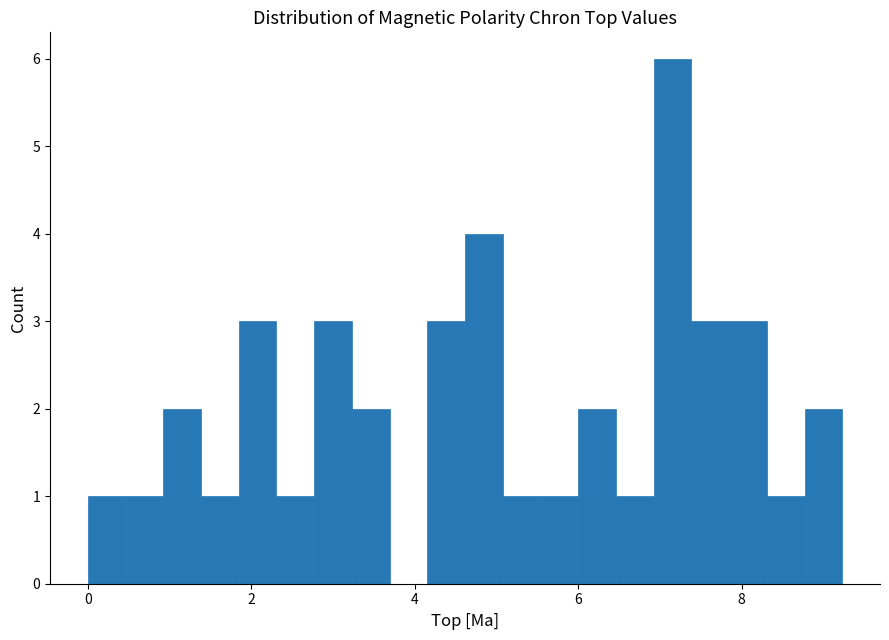

Around what value on the x-axis is the tallest bar? Give the approximate position of its centre, as read against the axis.

7.2